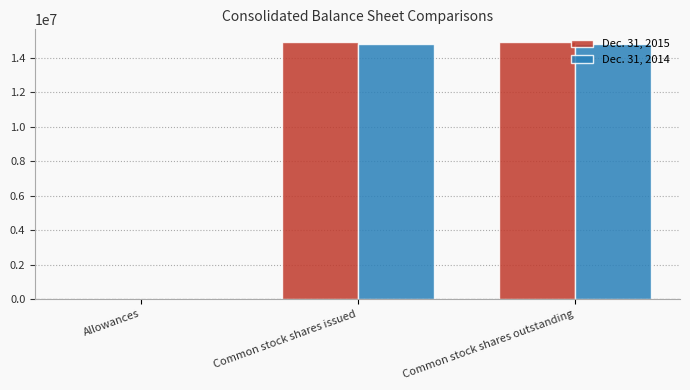

What is the maximum value shown in the chart?

14906831